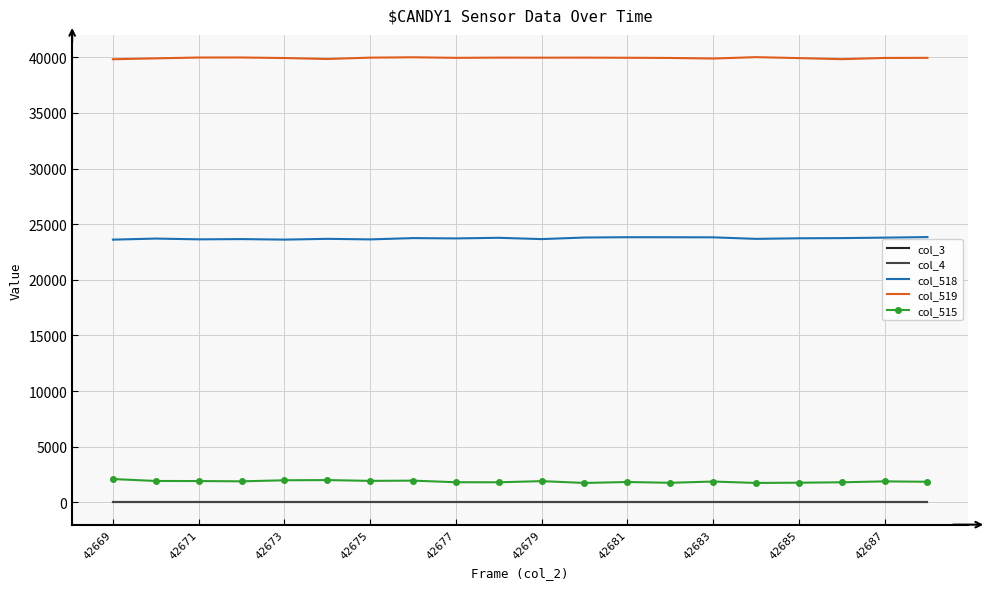

At how many categories does at least one series exceed 30055?

20